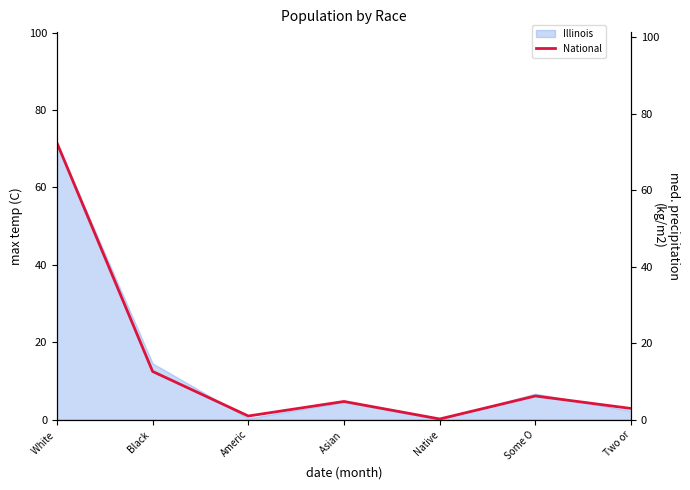

True or false: there are more than 1 points higher than both neighbors.

True